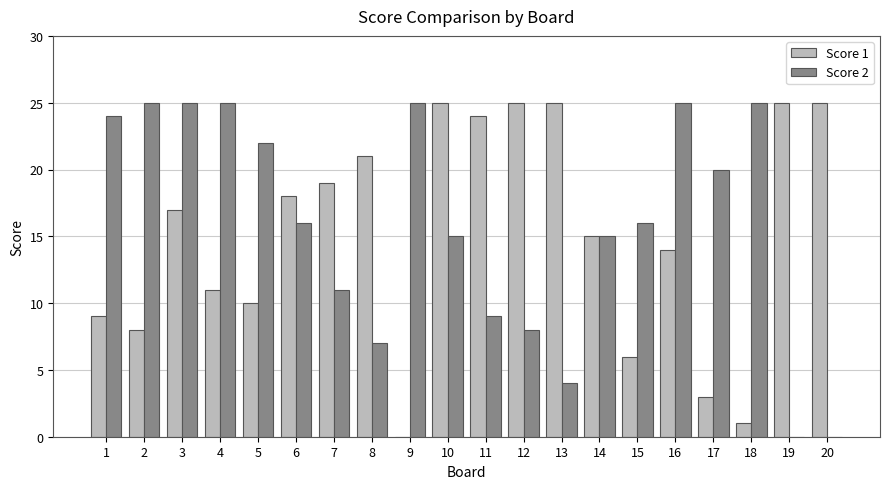

What is the spread (max minus min) of values at 2?

17